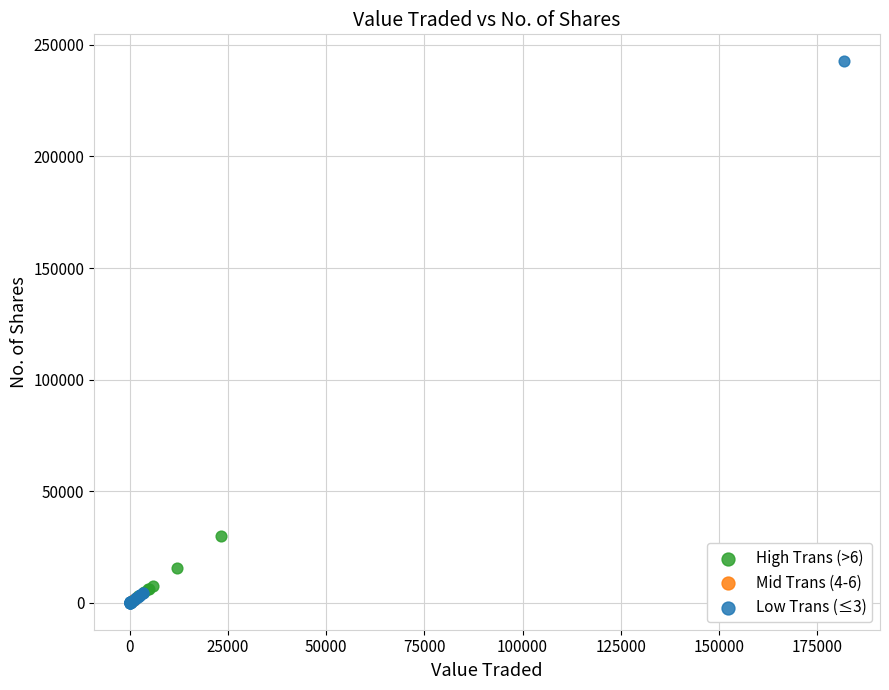

Which series contains the highest Y value?

Low Trans (≤3)